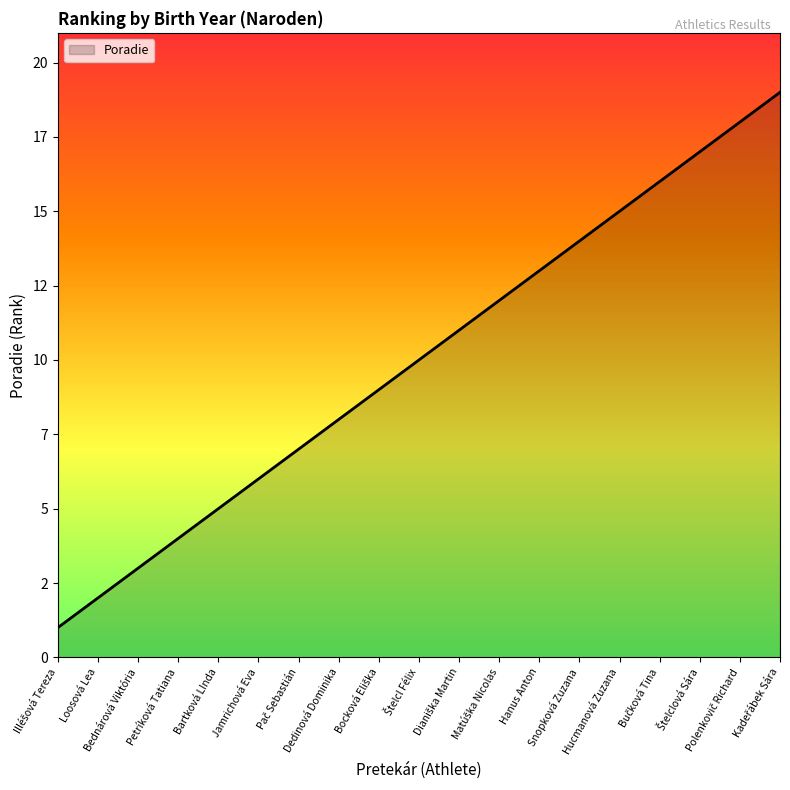

True or false: the data shows 12 at Matúška Nicolas.

True